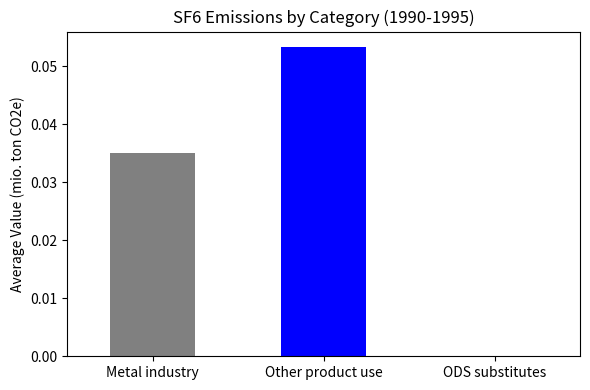

How many bars are there in total?

2